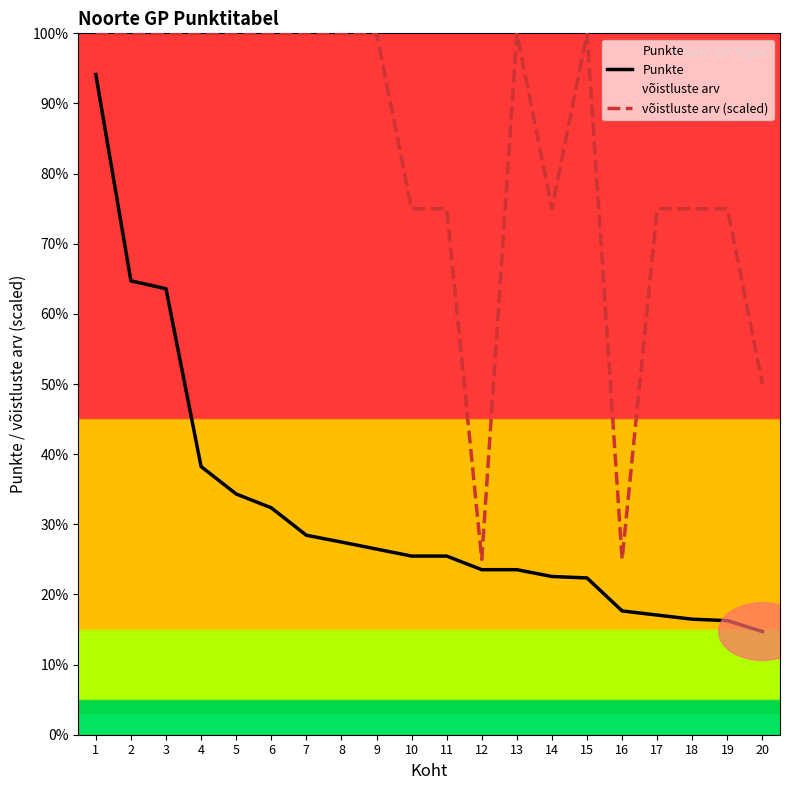

Is this an area chart (filled region under the line)?

No